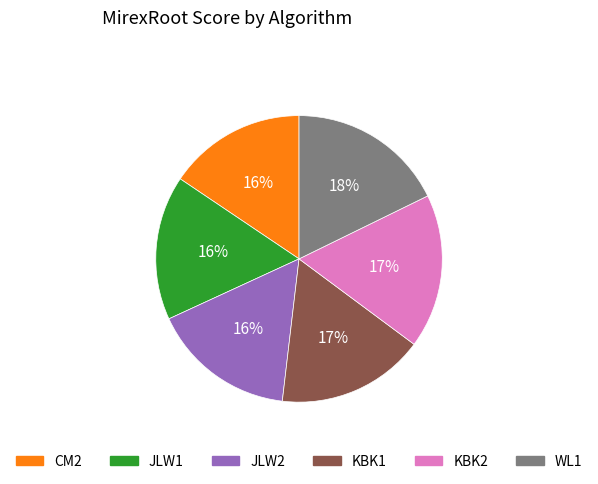

Is it true that JLW1 is 2% of the pie?

False